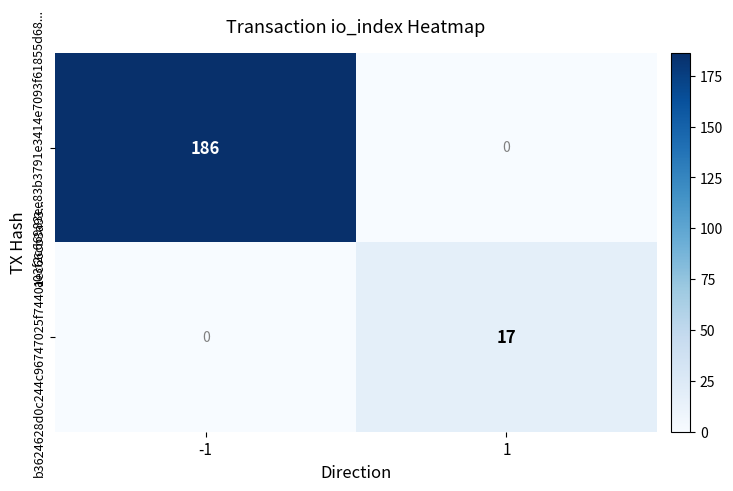

The value of b3624628d0c244c96747025f74401ec66cb3a93... at -1 is 0. True or false?

True